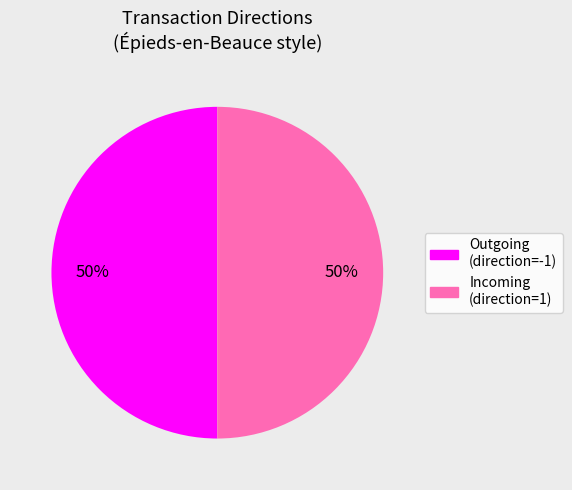

How many segments does this pie chart have?

2